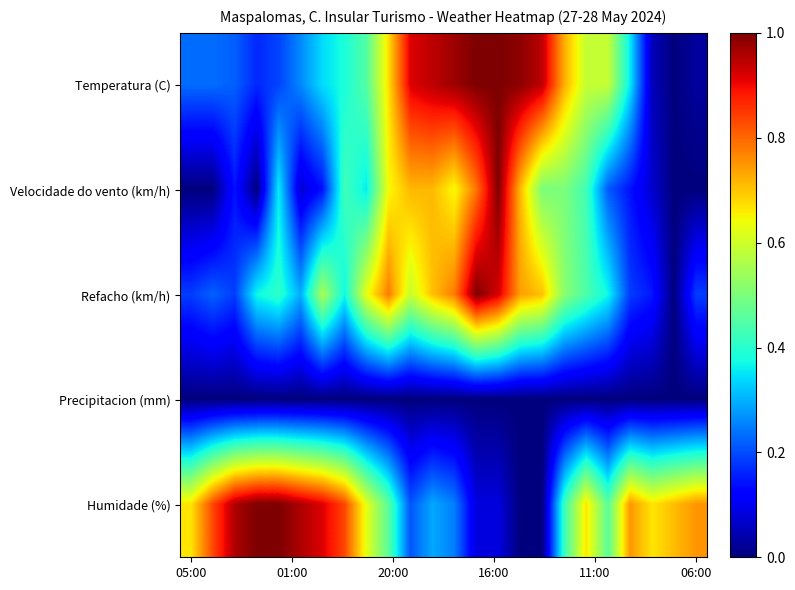

Reading left to right, what are all the values shown in this chart?

Temperatura (C): 0.2	0.2	0.2	0.2	0.2	0.3	0.3	0.4	0.5	0.7	0.9	0.9	1.0	1.0	1.0	1.0	0.9	0.7	0.6	0.6	0.4	0.1	0.0	0.0
Velocidade do vento (km/h): 0.0	0.0	0.1	0.0	0.4	0.1	0.1	0.4	0.4	0.6	0.7	0.7	0.6	0.8	1.0	0.7	0.5	0.5	0.4	0.2	0.1	0.1	0.0	0.0
Refacho (km/h): 0.2	0.2	0.2	0.4	0.4	0.3	0.6	0.4	0.6	0.8	0.6	0.7	0.8	1.0	0.9	0.7	0.7	0.5	0.4	0.4	0.2	0.1	0.0	0.2
Precipitacion (mm): 0.0	0.0	0.0	0.0	0.0	0.0	0.0	0.0	0.0	0.0	0.0	0.0	0.0	0.0	0.0	0.0	0.0	0.0	0.0	0.0	0.0	0.0	0.0	0.0
Humidade (%): 0.7	0.8	1.0	1.0	1.0	1.0	0.9	0.8	0.6	0.5	0.2	0.3	0.2	0.1	0.1	0.0	0.0	0.4	0.7	0.5	0.8	0.7	0.7	0.8